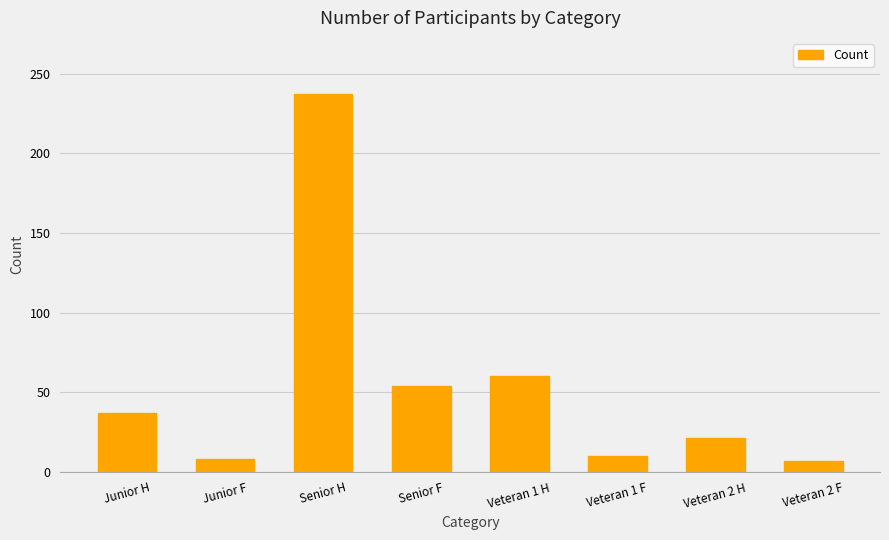

The chart shows a value of 54 at Senior F. True or false?

True